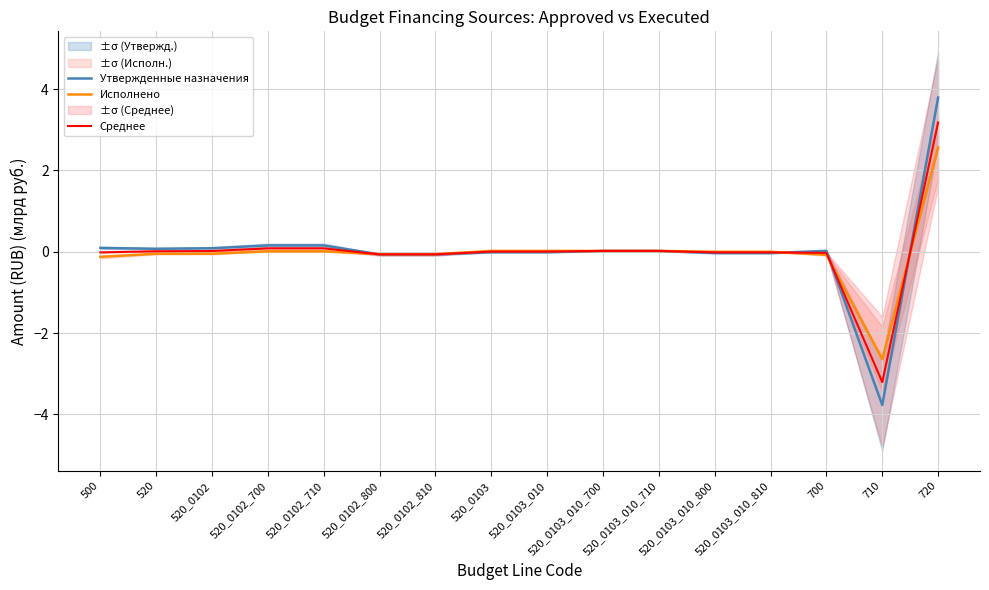

Count the number of data series in this chart.

3